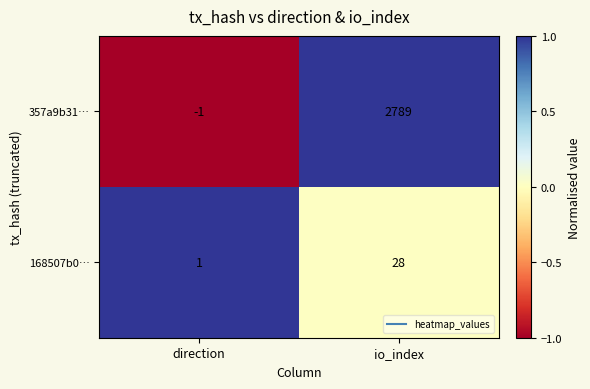

True or false: 357a9b31… has a value of -2 at direction.

False